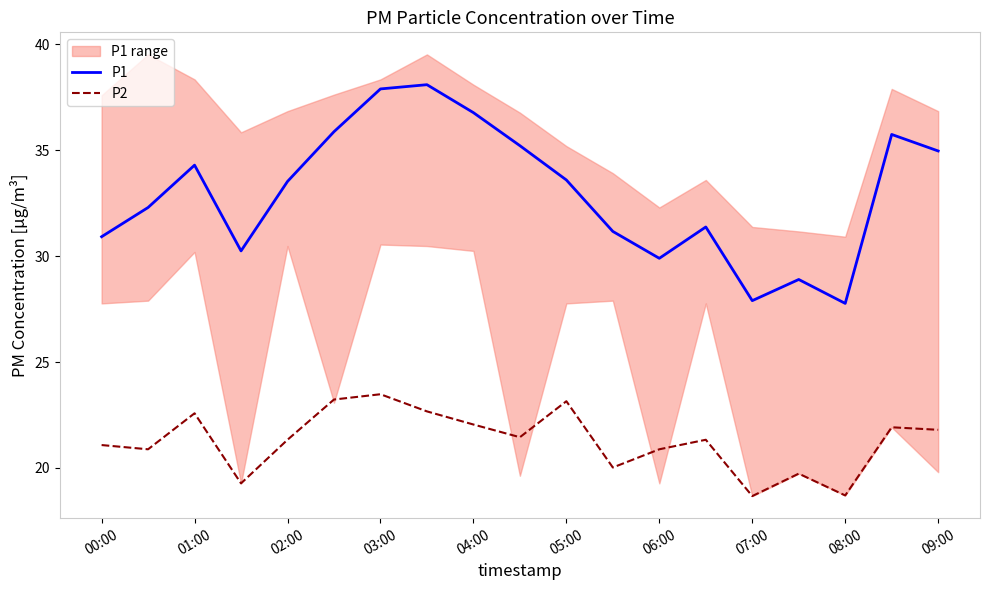

What is the lowest value of the P2 series?

18.7